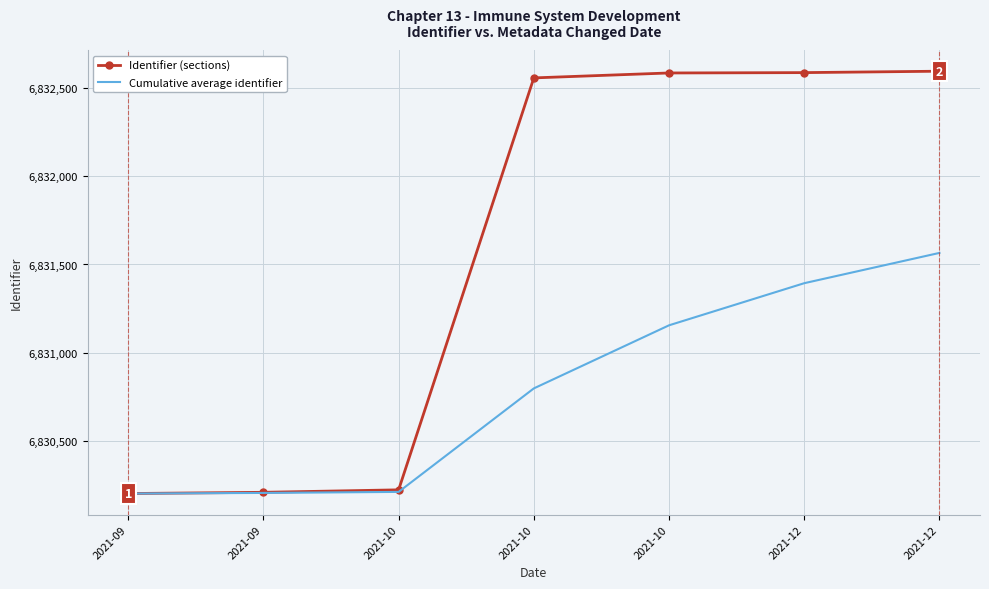

What are all the series names shown in the legend?

Identifier (sections), Cumulative average identifier